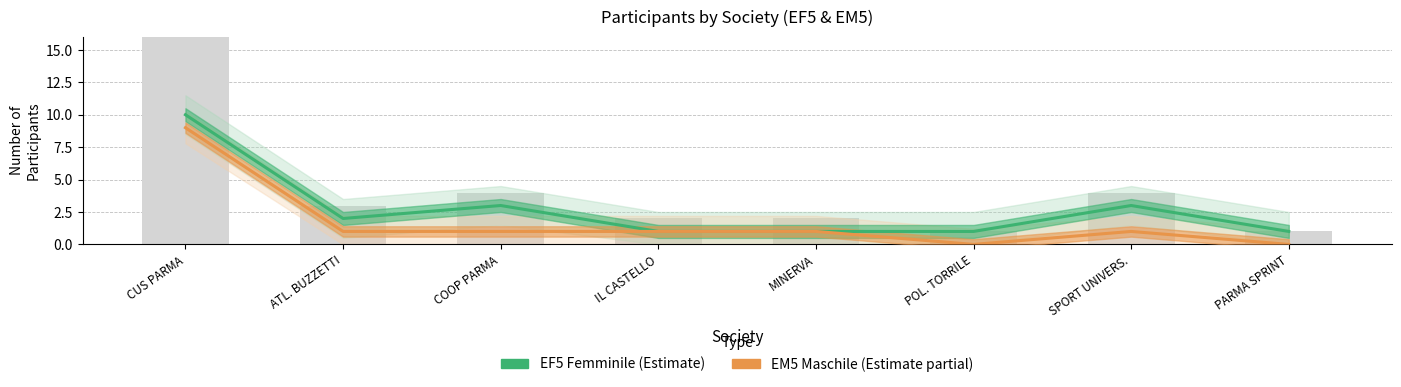

How many categories are shown in the chart?

8